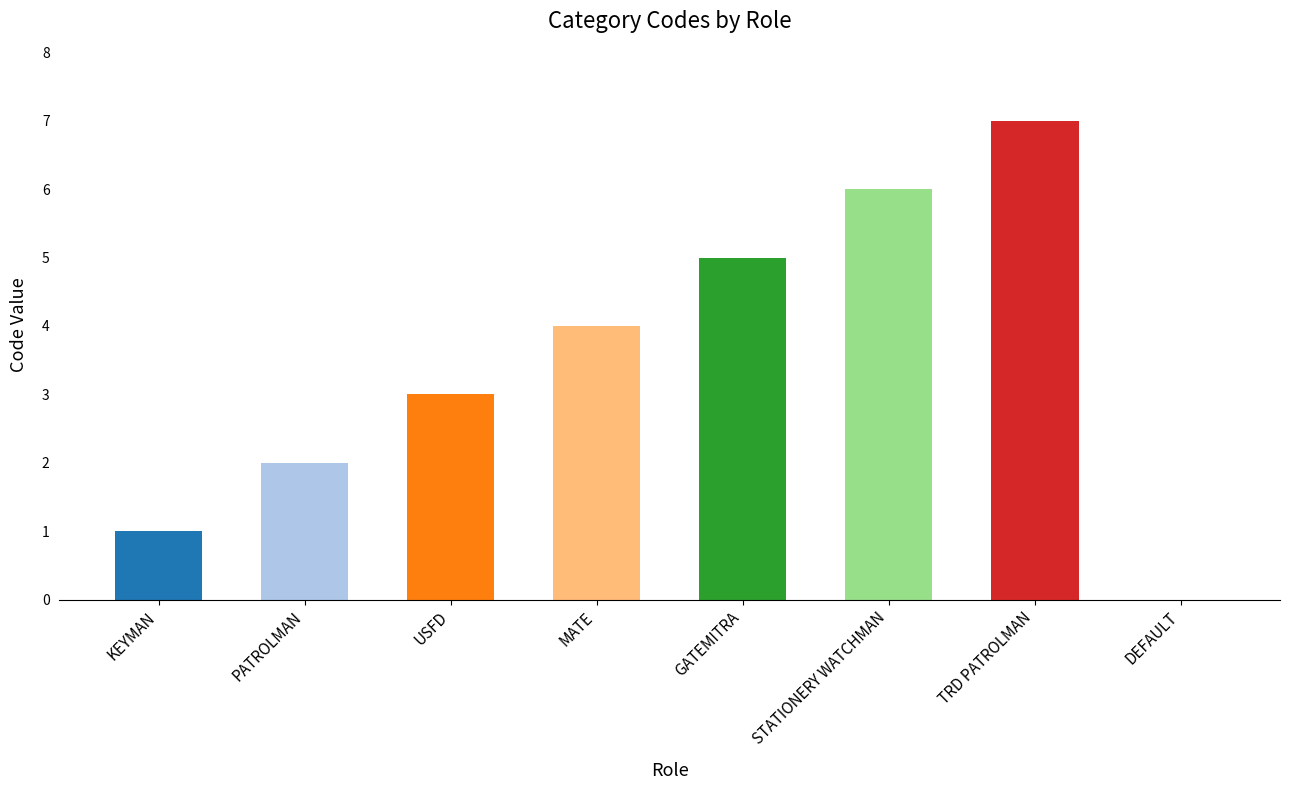

Reading left to right, transcribe all the data shown in this chart.

KEYMAN=1	PATROLMAN=2	USFD=3	MATE=4	GATEMITRA=5	STATIONERY WATCHMAN=6	TRD PATROLMAN=7	DEFAULT=0